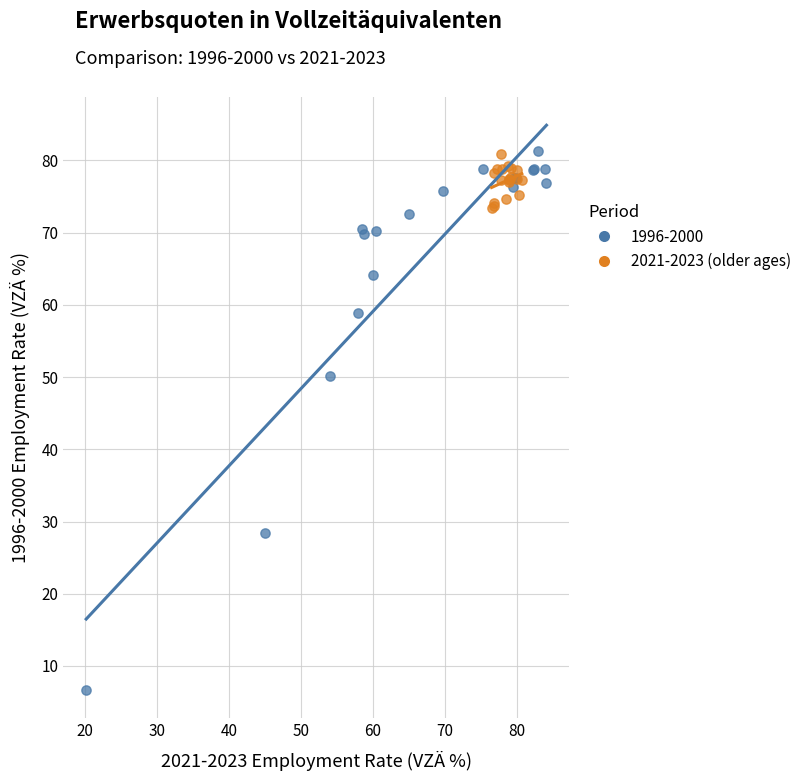

Which series reaches the minimum Y coordinate?

1996-2000